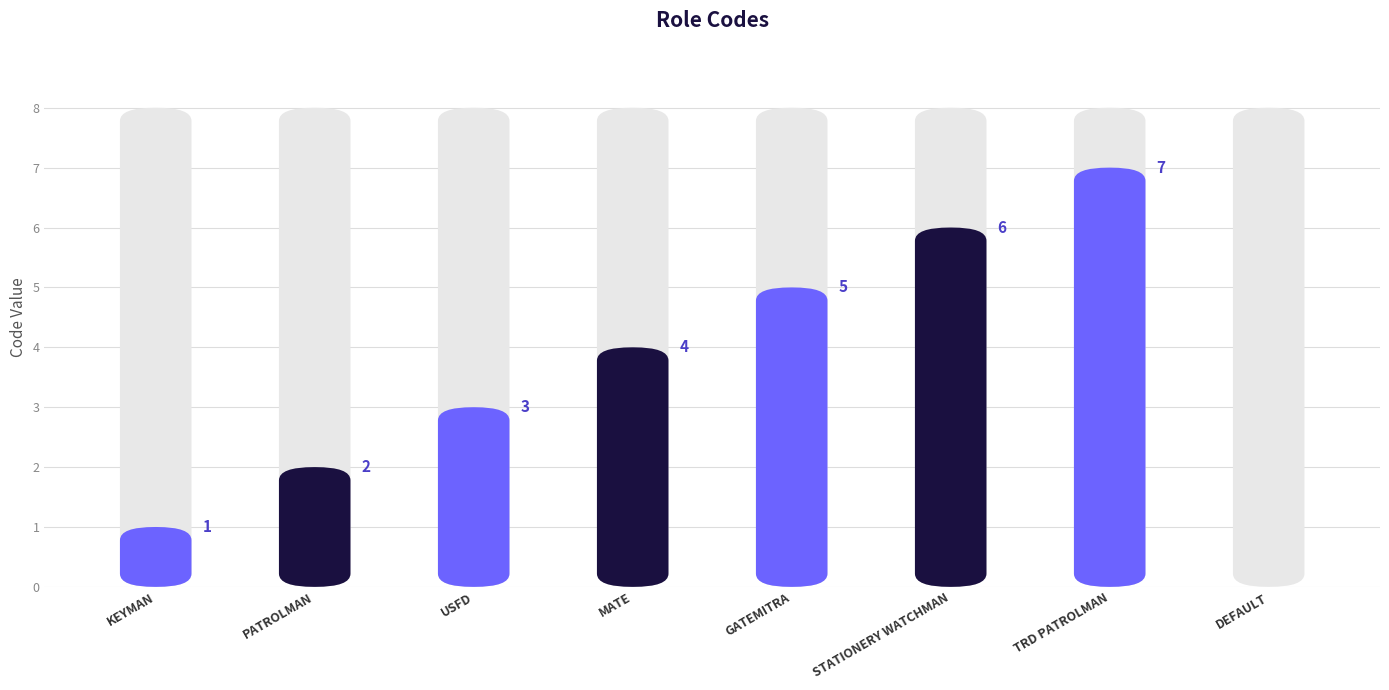

What is the sum of the values at TRD PATROLMAN and MATE?

11